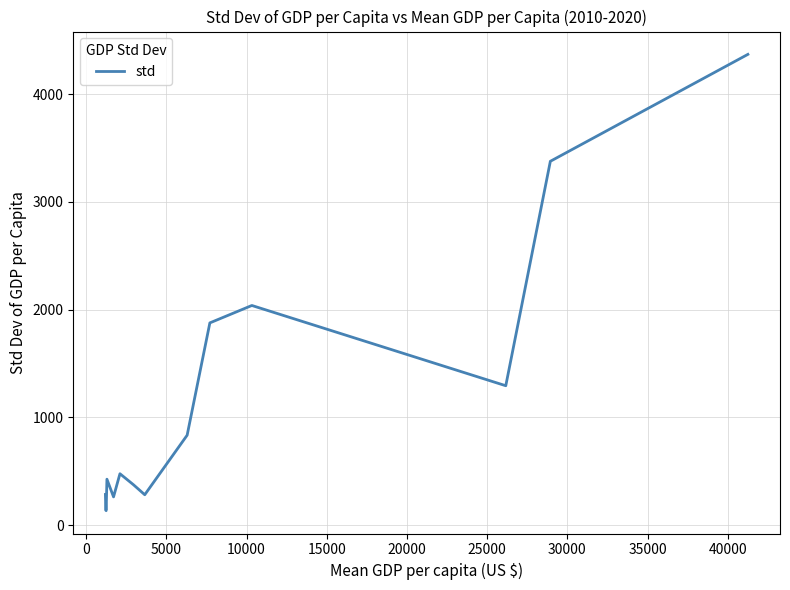

What is the difference between the maximum and minimum values?

4235.0